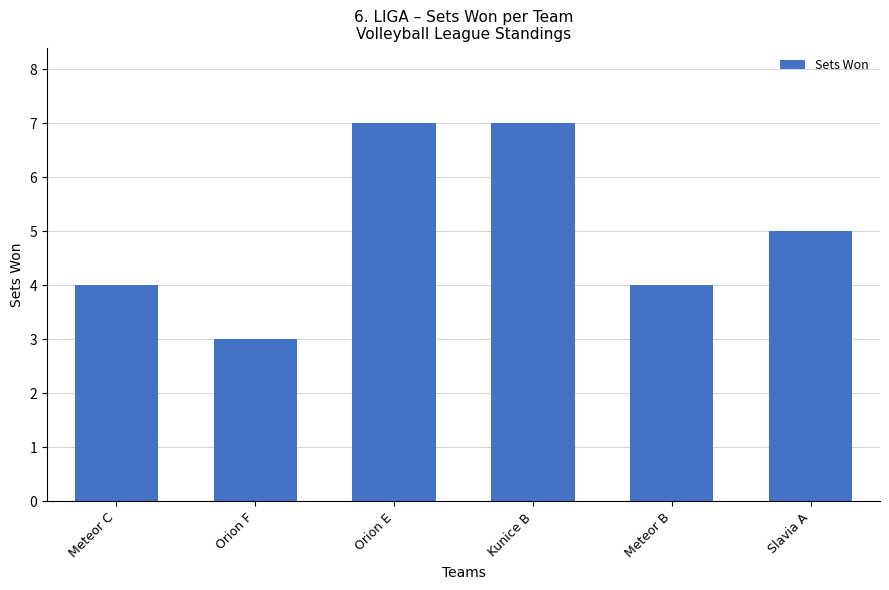

Are the bars horizontal?

No